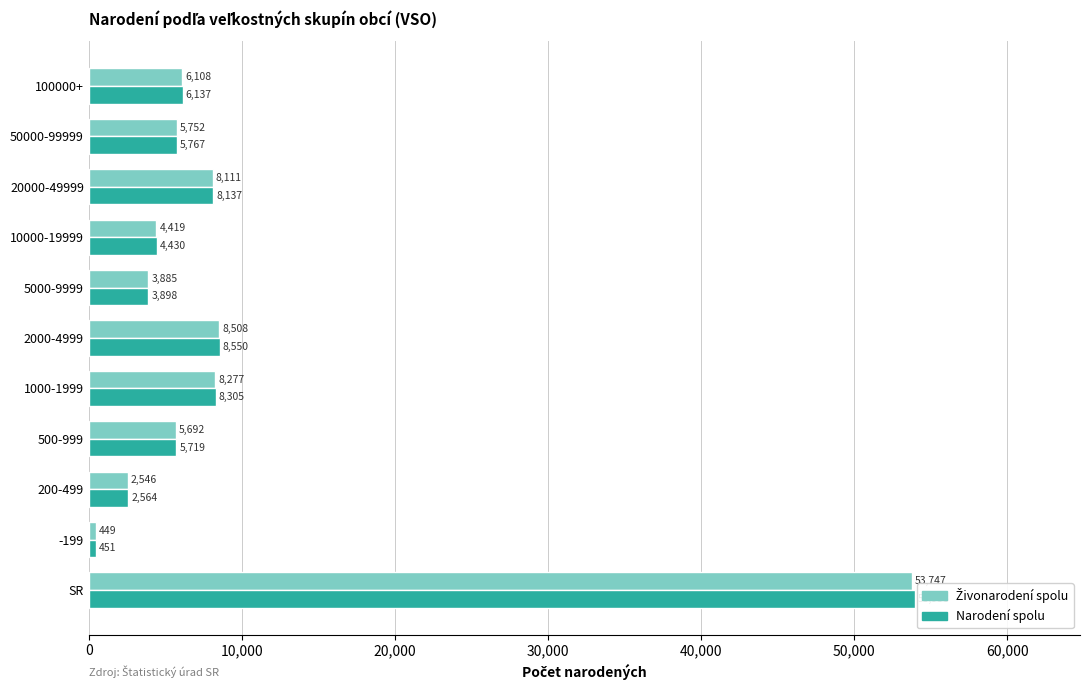

Which series has the widest spread of values?

Narodení spolu